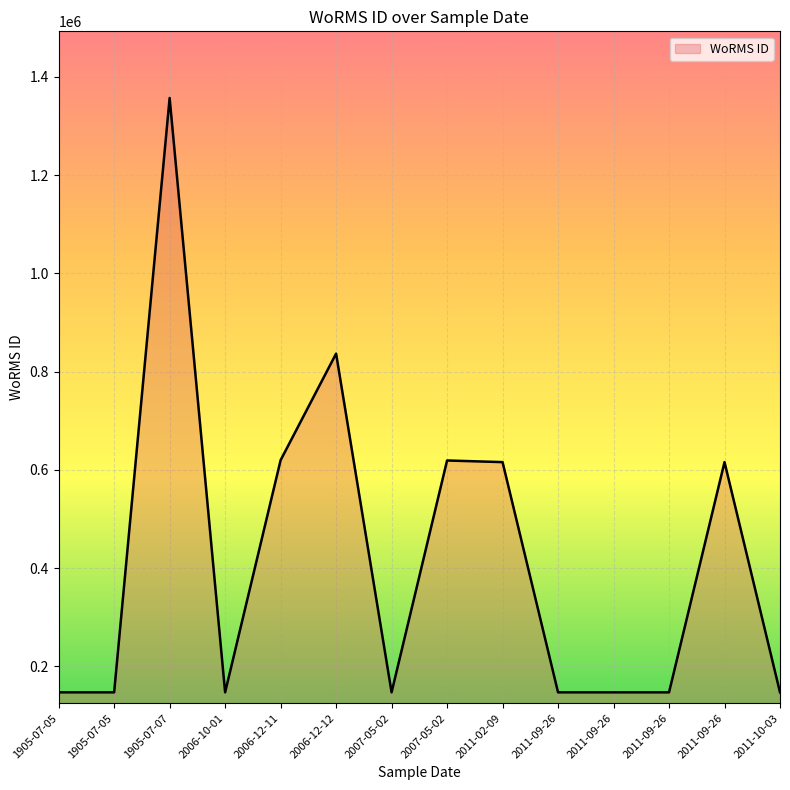

Does the chart have visible grid lines?

Yes